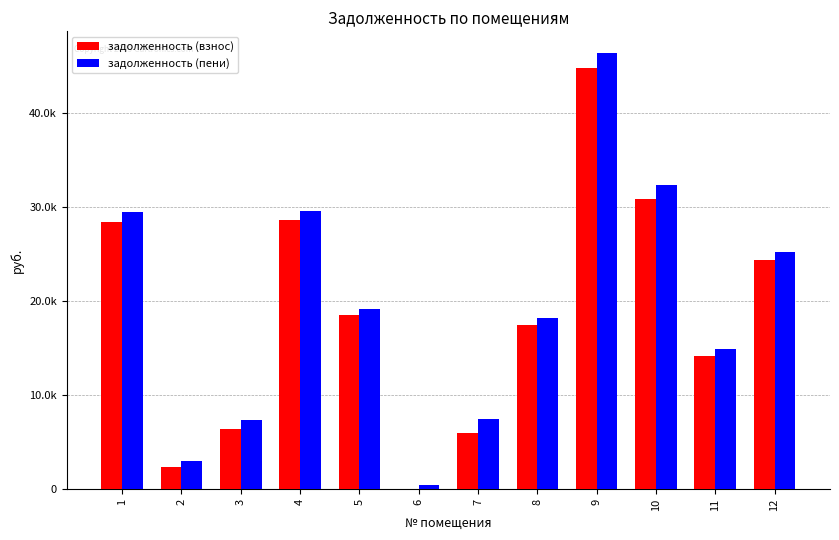

The задолженность (взнос) series shows 7560.2 at 11. True or false?

False